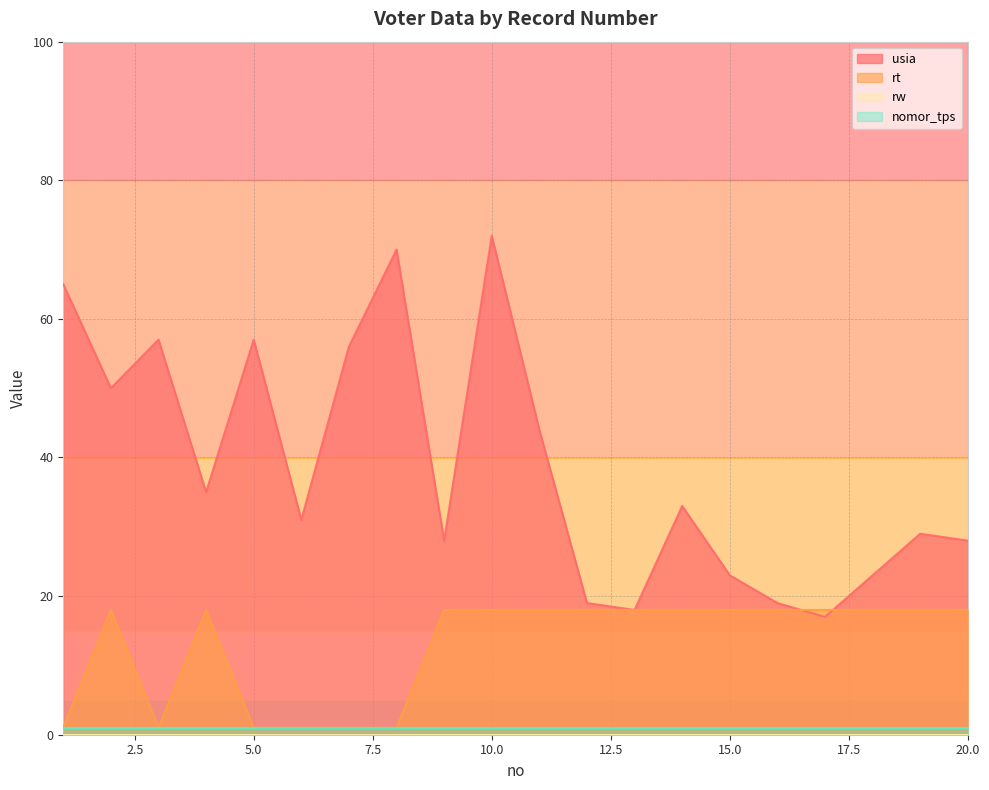

Is the value of usia at 12 greater than the value of rt at 1?

Yes